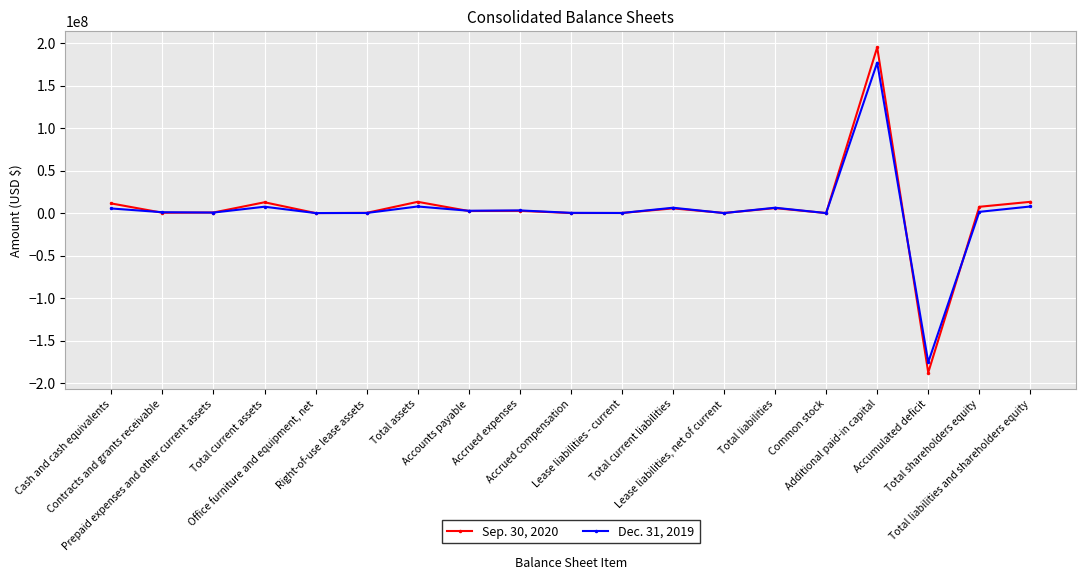

What are all the series names shown in the legend?

Sep. 30, 2020, Dec. 31, 2019